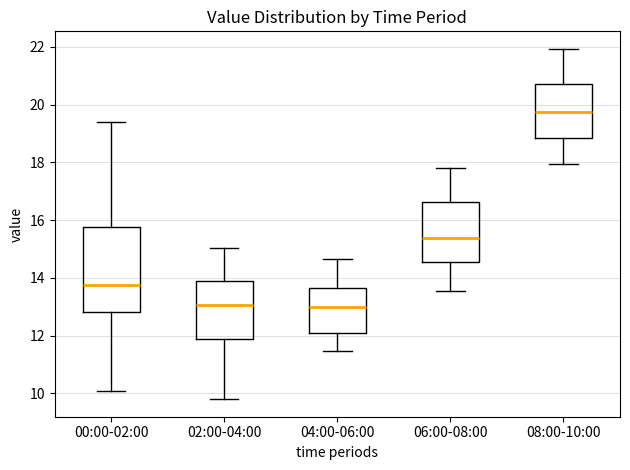

Reading left to right, transcribe this box plot: for each box, give where its median line is, the range the box spans, and where its two whiskers end, as read against the y-axis. The values are not printed on the chart, so give them approximately, as read against the axis.

00:00-02:00: median 13.8, box 12.8 to 15.8, whiskers 10.0 to 19.4
02:00-04:00: median 13.0, box 11.8 to 14.0, whiskers 9.8 to 15.0
04:00-06:00: median 13.0, box 12.0 to 13.6, whiskers 11.4 to 14.6
06:00-08:00: median 15.4, box 14.6 to 16.6, whiskers 13.6 to 17.8
08:00-10:00: median 19.8, box 18.8 to 20.8, whiskers 18.0 to 22.0